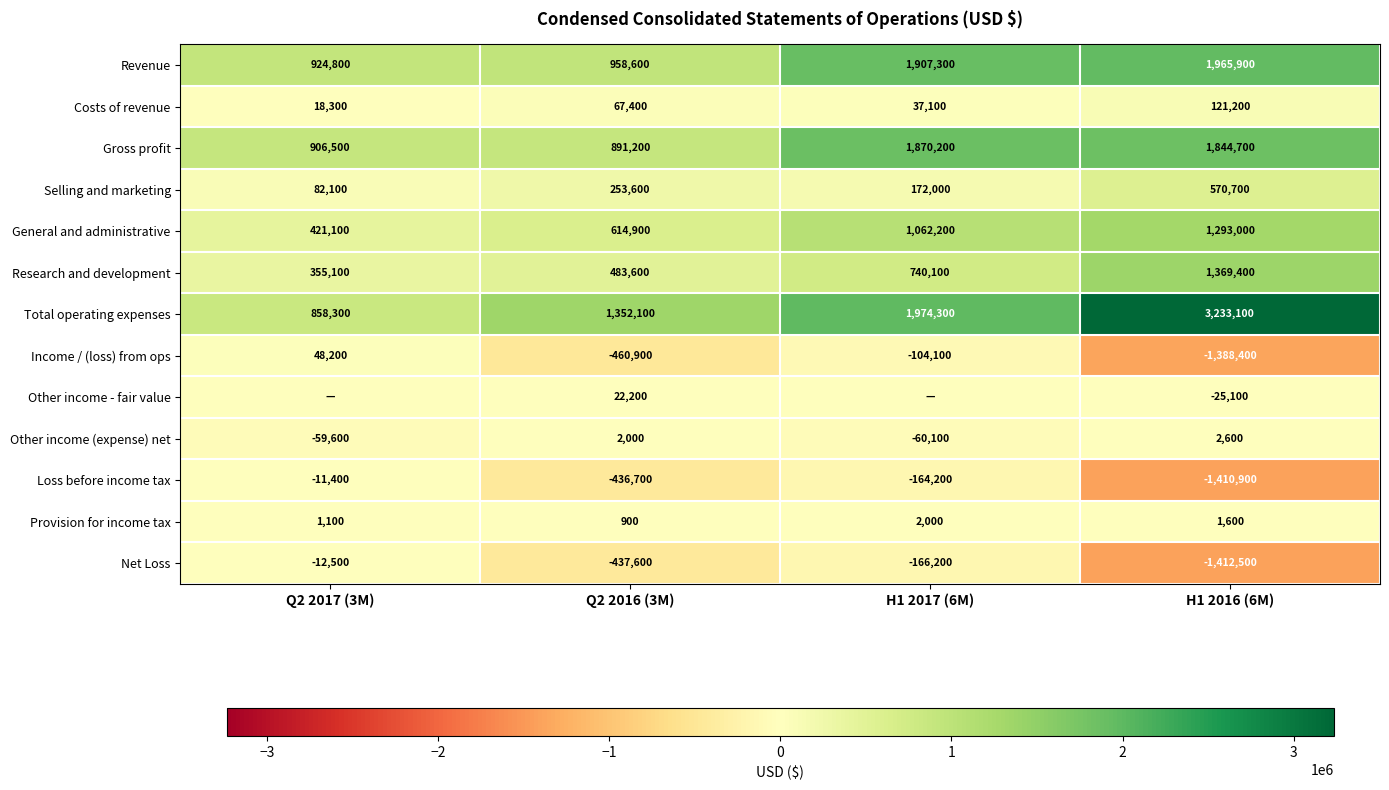

Read the Loss before income tax value at Q2 2016 (3M).

-436700